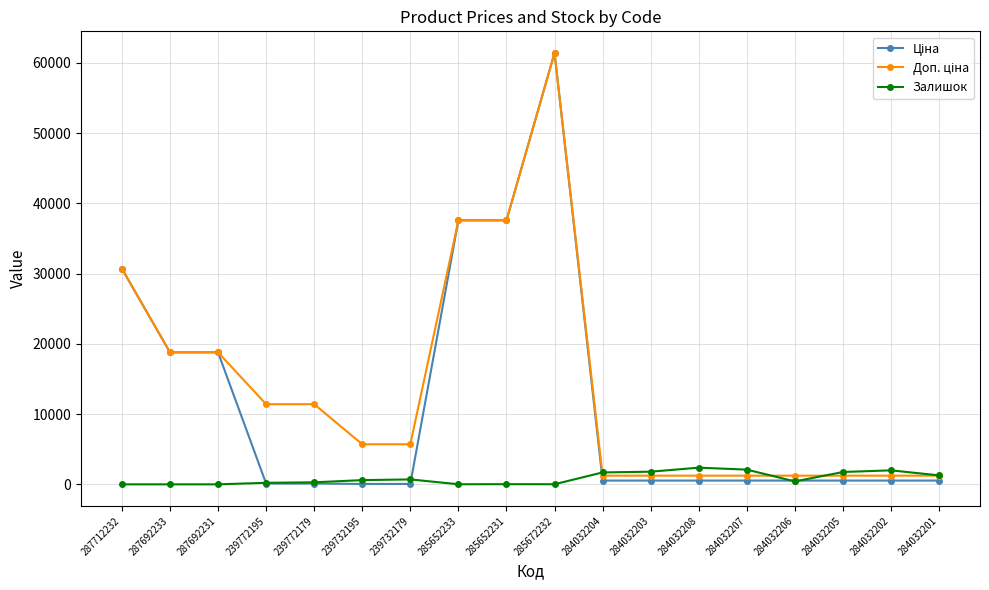

How many lines are shown in the chart?

3